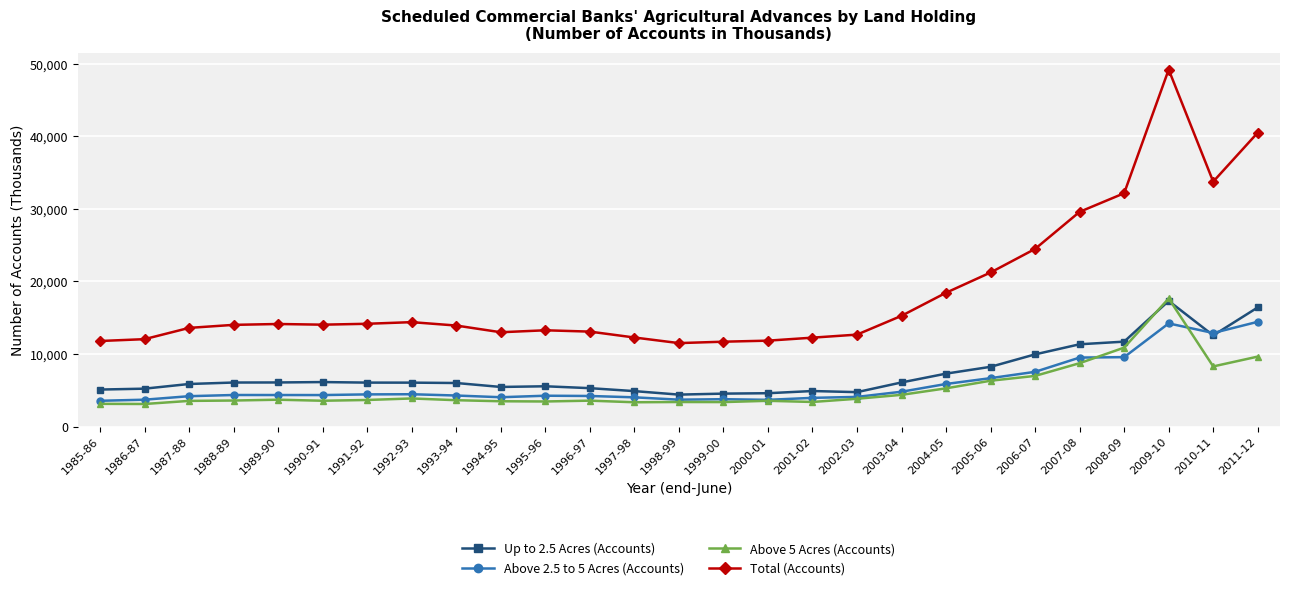

At which category is the sum across all series the highest?

2009-10